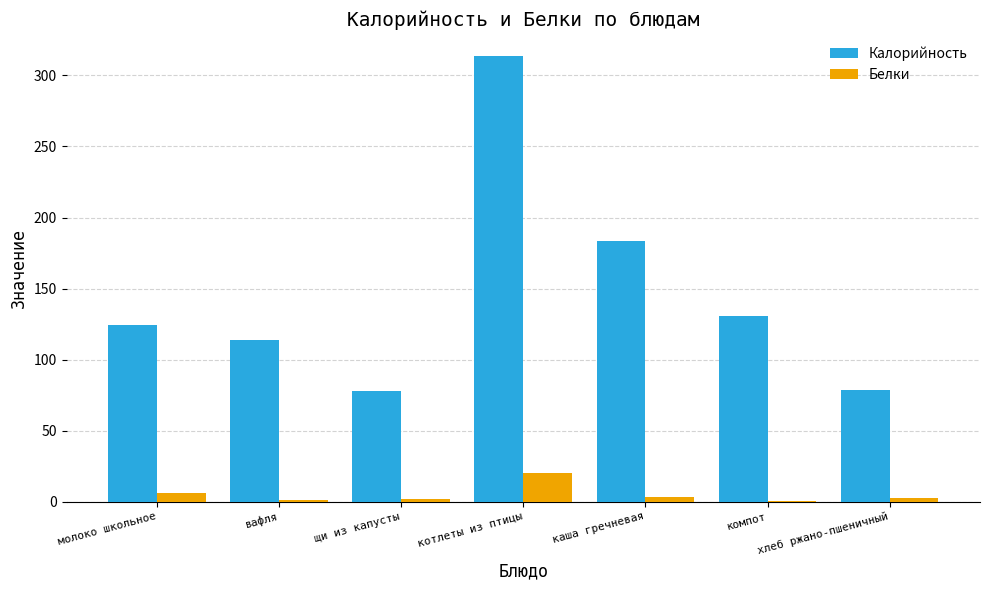

What is the spread (max minus min) of values at щи из капусты?

76.1